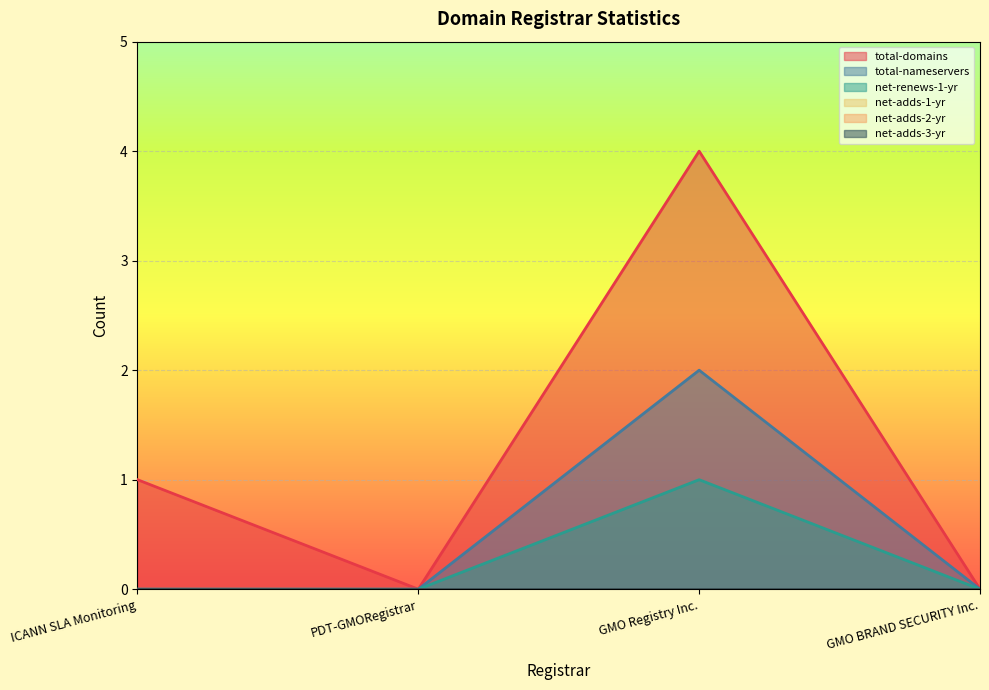

Reading left to right, transcribe all the data shown in this chart.

total-domains: 1	0	4	0
total-nameservers: 0	0	2	0
net-renews-1-yr: 0	0	1	0